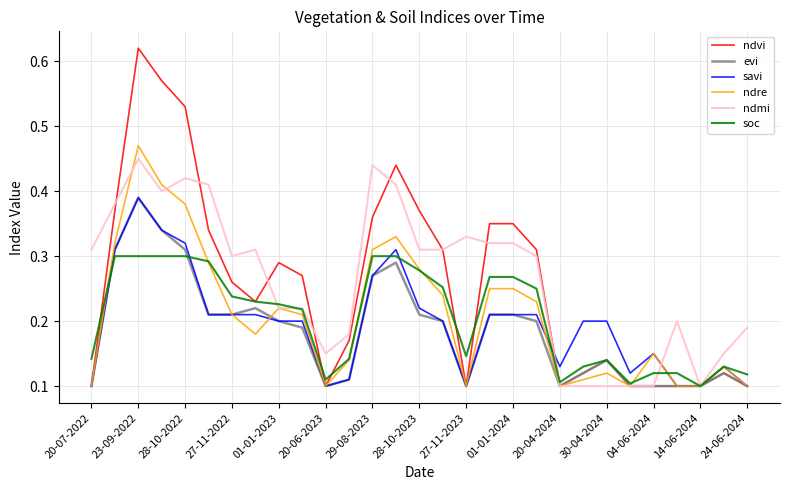

Which series has the widest spread of values?

ndvi